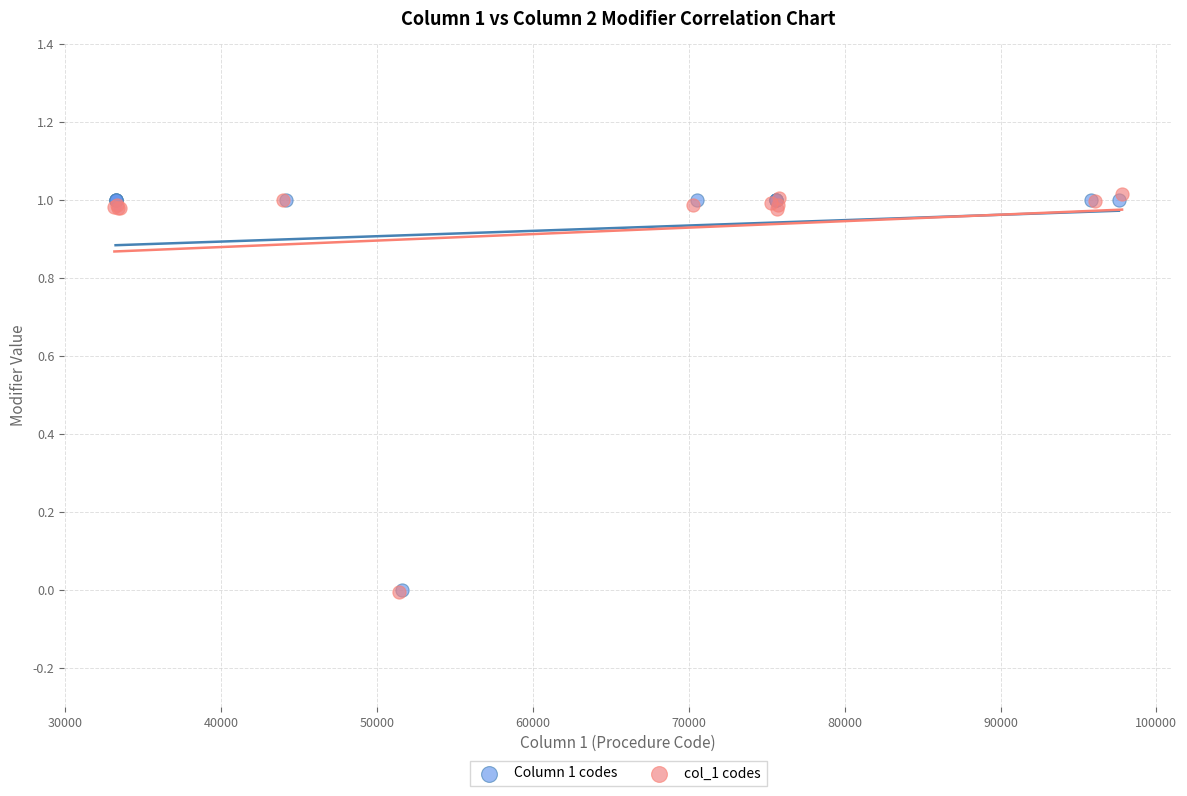

What are all the series names shown in the legend?

Column 1 codes, col_1 codes